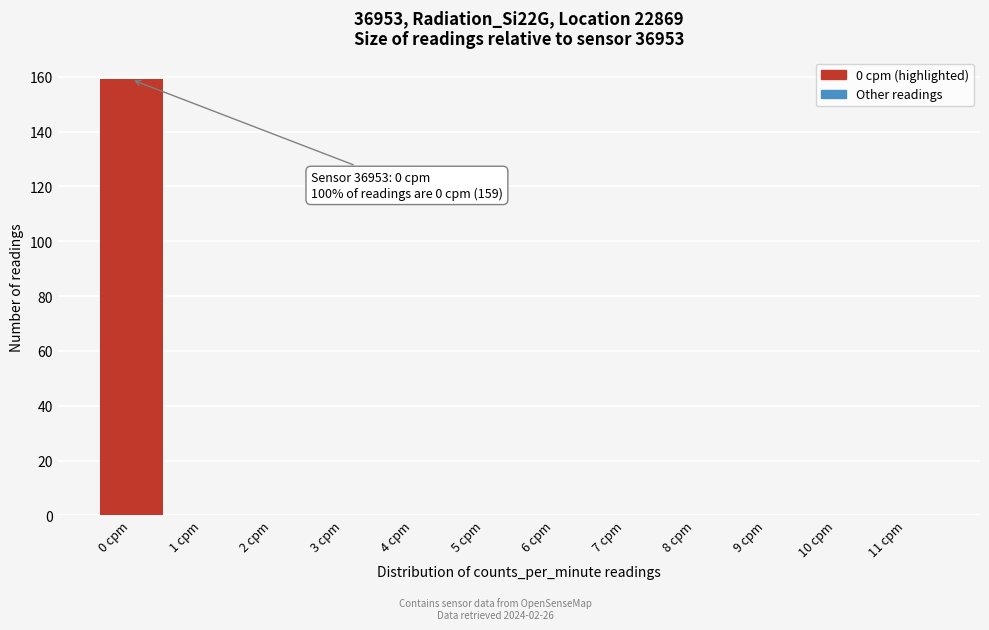

Reading left to right, extract all data points from this chart.

0 cpm=159	1 cpm=0	2 cpm=0	3 cpm=0	4 cpm=0	5 cpm=0	6 cpm=0	7 cpm=0	8 cpm=0	9 cpm=0	10 cpm=0	11 cpm=0